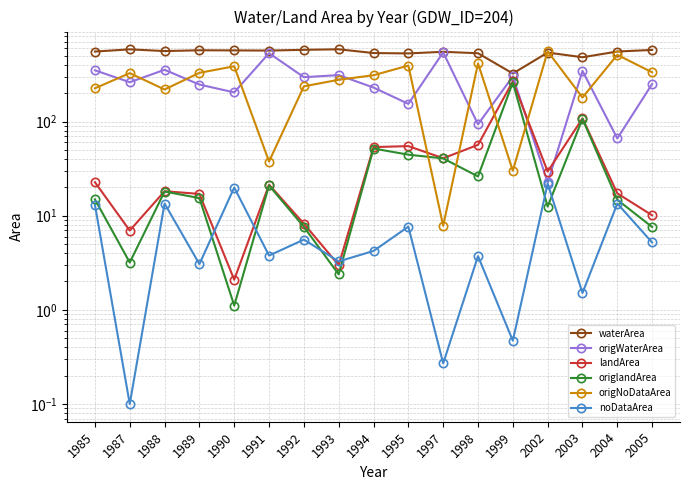

How many interior local peaks does the noDataArea series have?

7